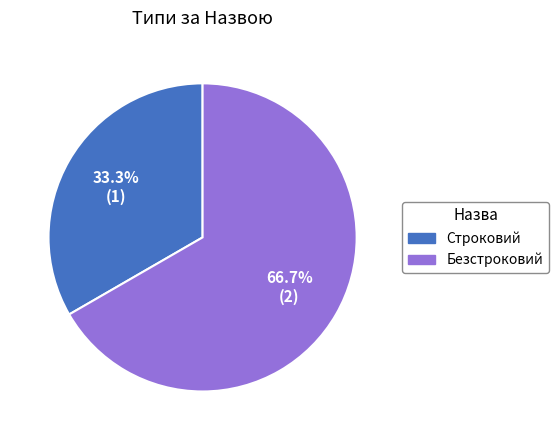

What is the ratio of the value at Строковий to the value at Безстроковий?

0.5